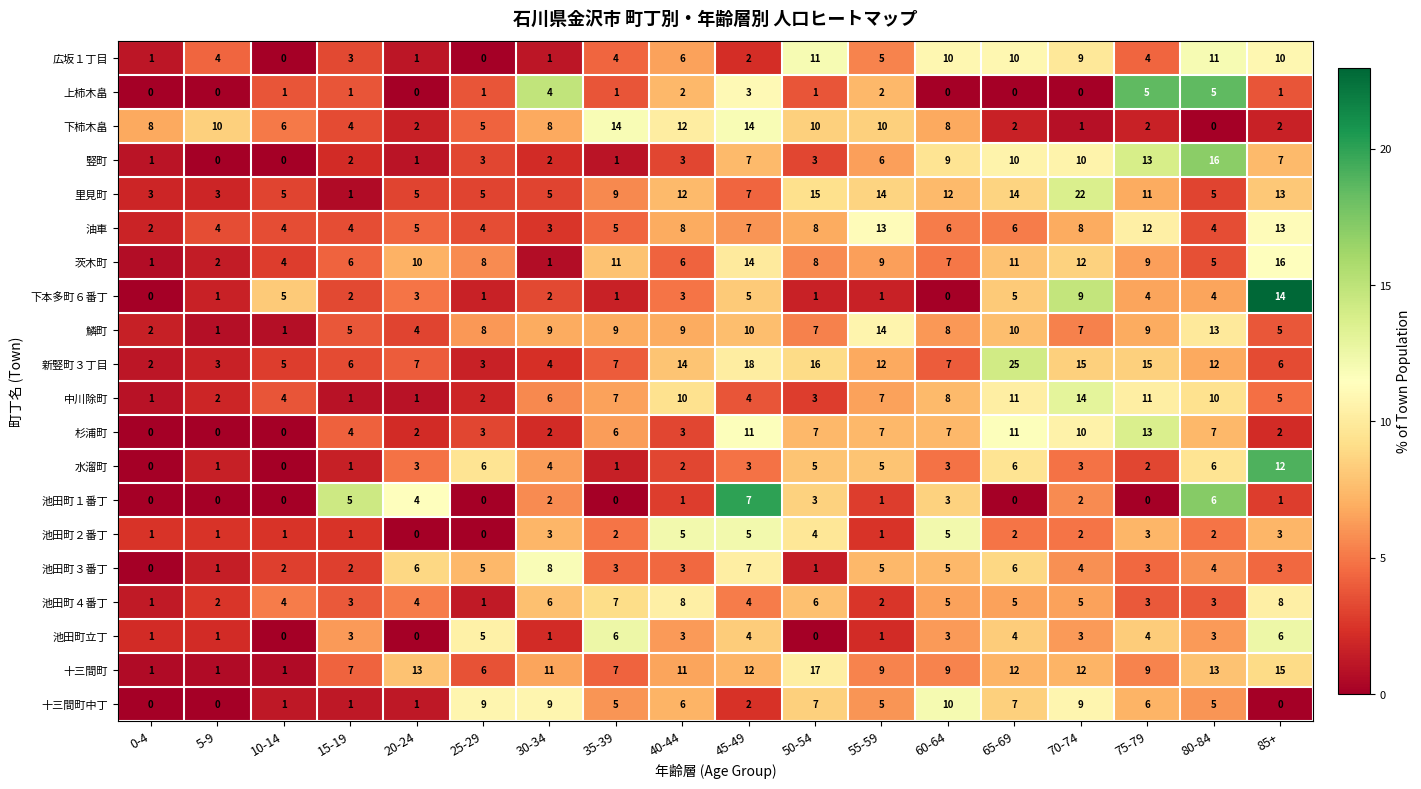

What is the highest value of the 竪町 series?

16